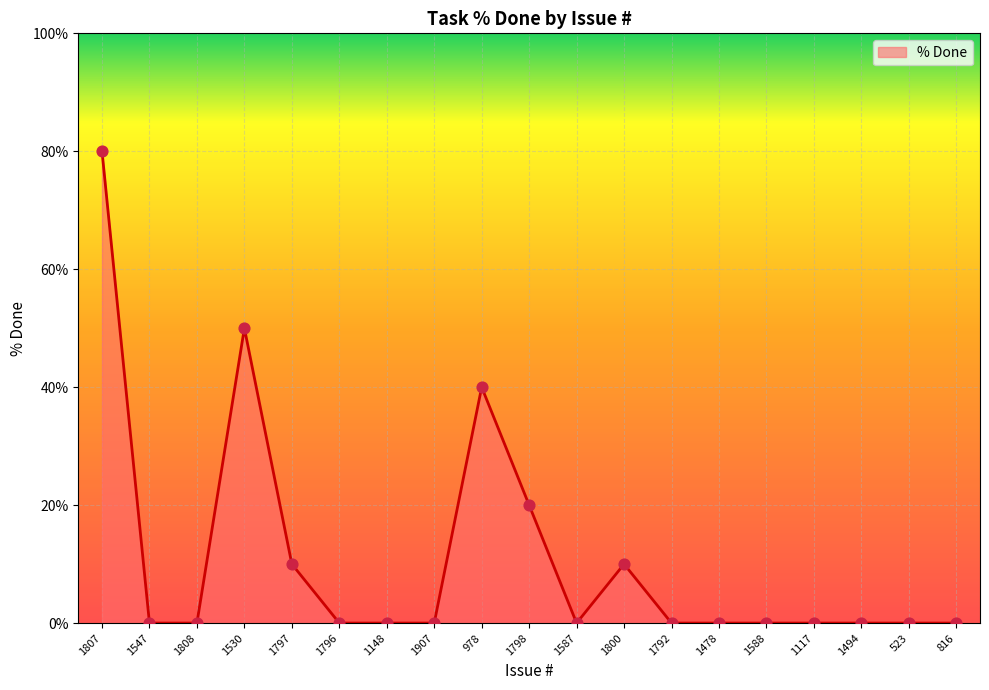

Between 1798 and 1792, which is larger?

1798